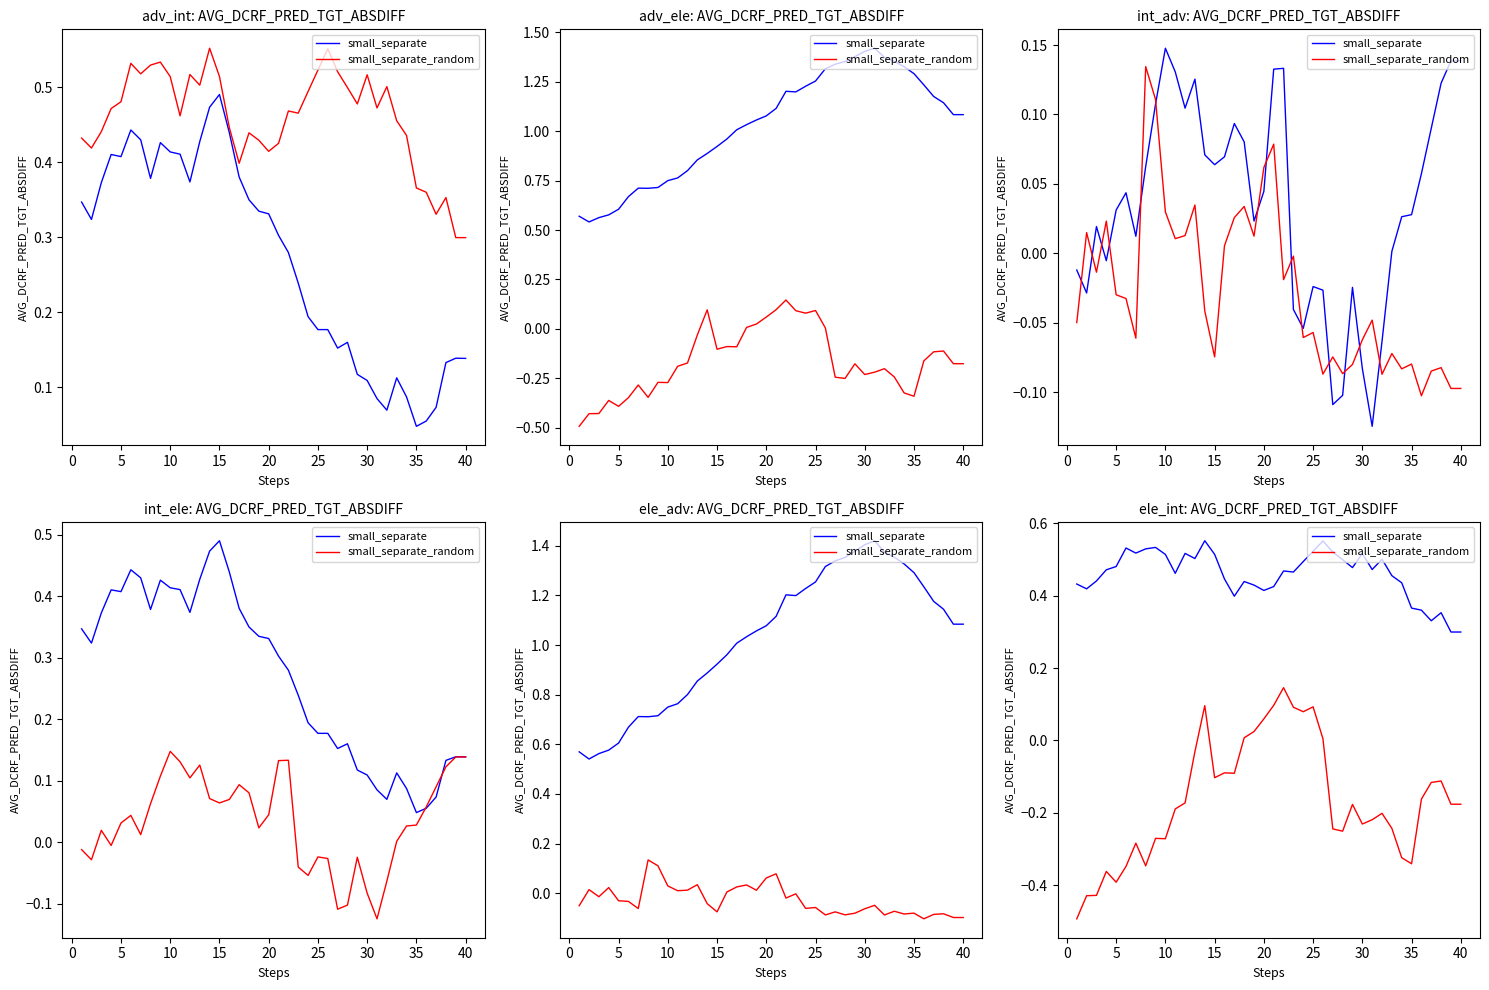

At which category does small_separate_random reach its first local valley?

5